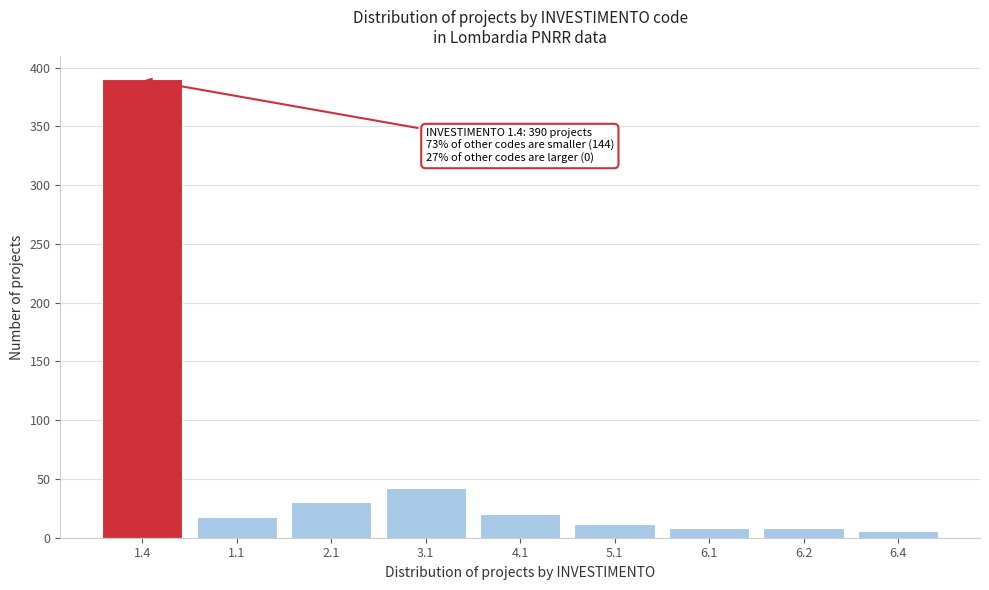

Reading right to left, extract all data points from this chart.

6.4=6	6.2=8	6.1=8	5.1=12	4.1=20	3.1=42	2.1=30	1.1=18	1.4=390